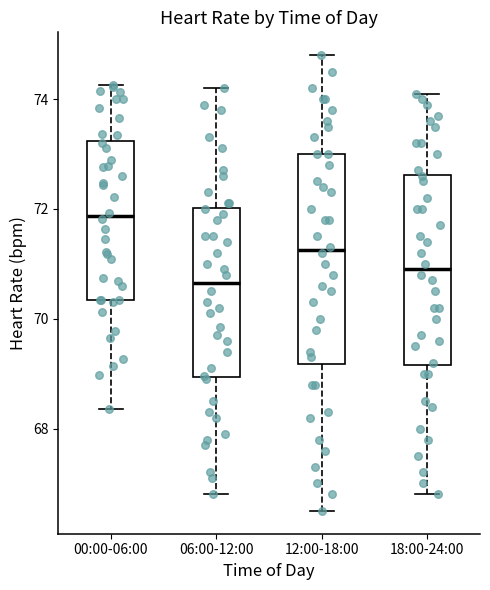

Reading left to right, transcribe this box plot: for each box, give where its median line is, the range the box spans, and where its two whiskers end, as read against the y-axis. The values are not printed on the chart, so give them approximately, as read against the axis.

00:00-06:00: median 71.8, box 70.4 to 73.2, whiskers 68.4 to 74.2
06:00-12:00: median 70.6, box 69.0 to 72.0, whiskers 66.8 to 74.2
12:00-18:00: median 71.2, box 69.2 to 73.0, whiskers 66.6 to 74.8
18:00-24:00: median 71.0, box 69.2 to 72.6, whiskers 66.8 to 74.2